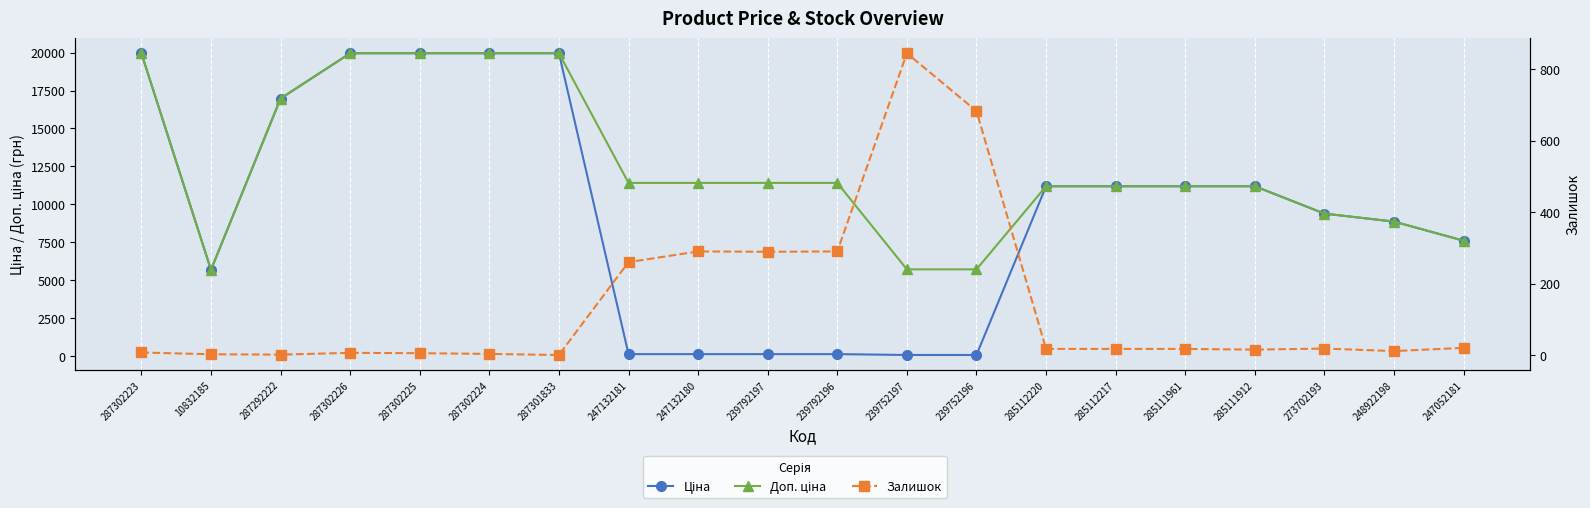

At which category does Доп. ціна reach its first local valley?

10832185